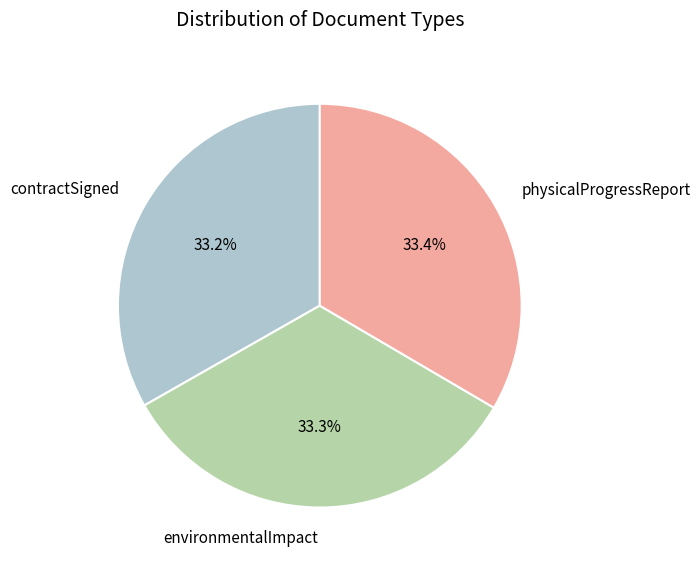

To the nearest percent, what is the average slice percentage?

33%